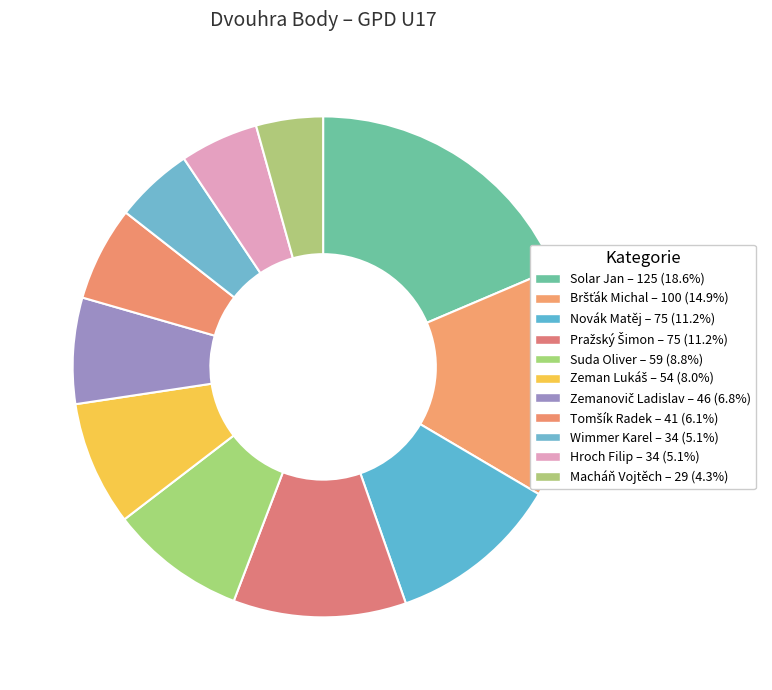

Count the number of slices in the pie.

11